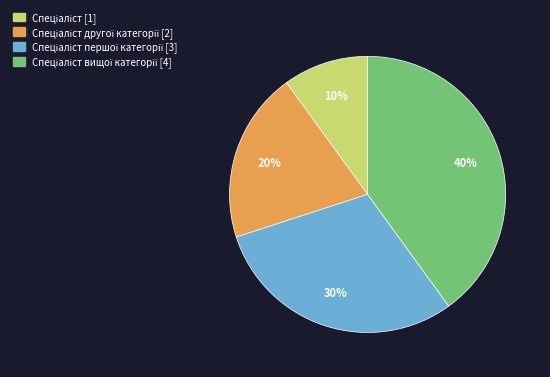

Is there a majority slice in this chart?

No